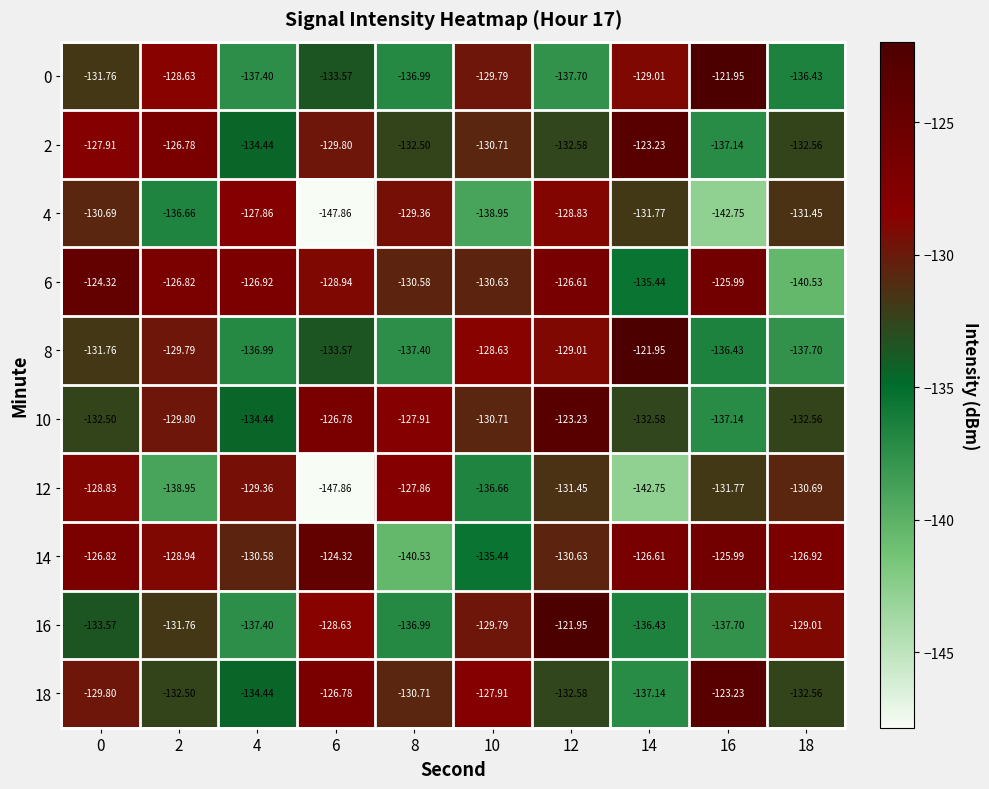

Is the value of 18 at 18 greater than the value of 12 at 14?

Yes